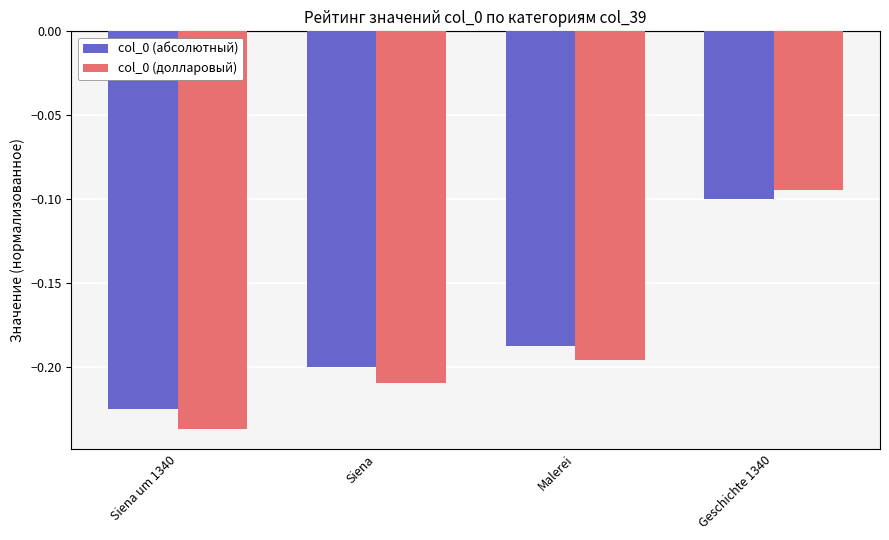

Is it true that col_0 (абсолютный) equals -0.1 at Geschichte 1340?

True